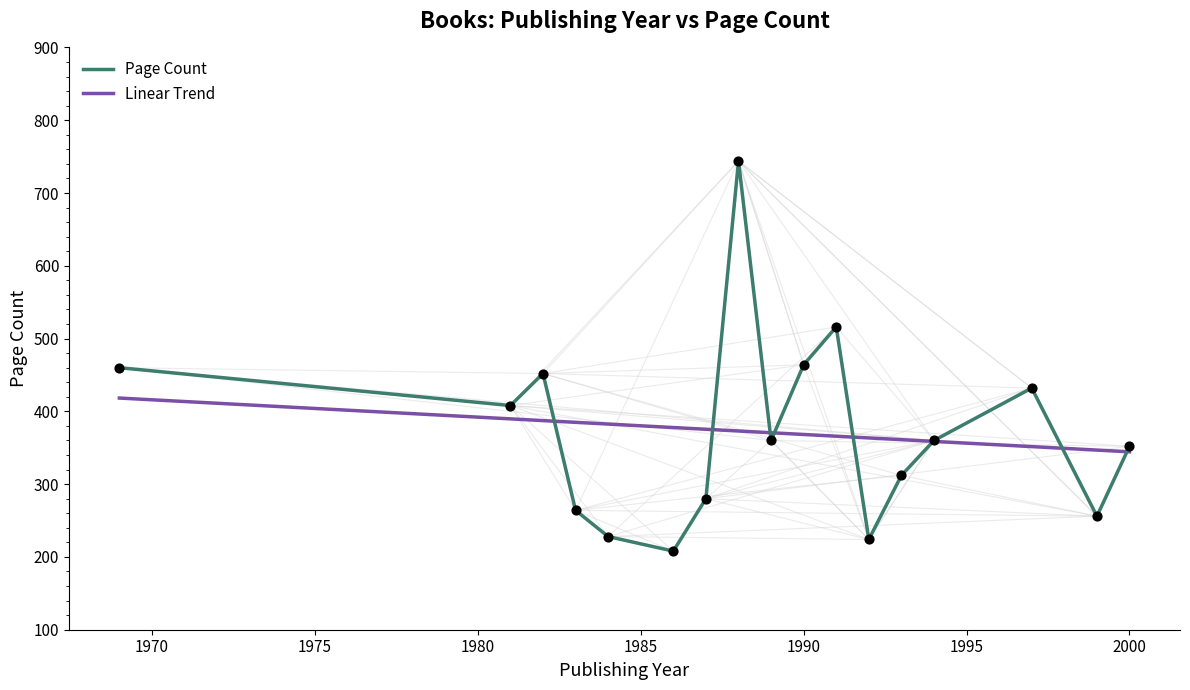

Which series has the largest range (max minus min)?

Page Count